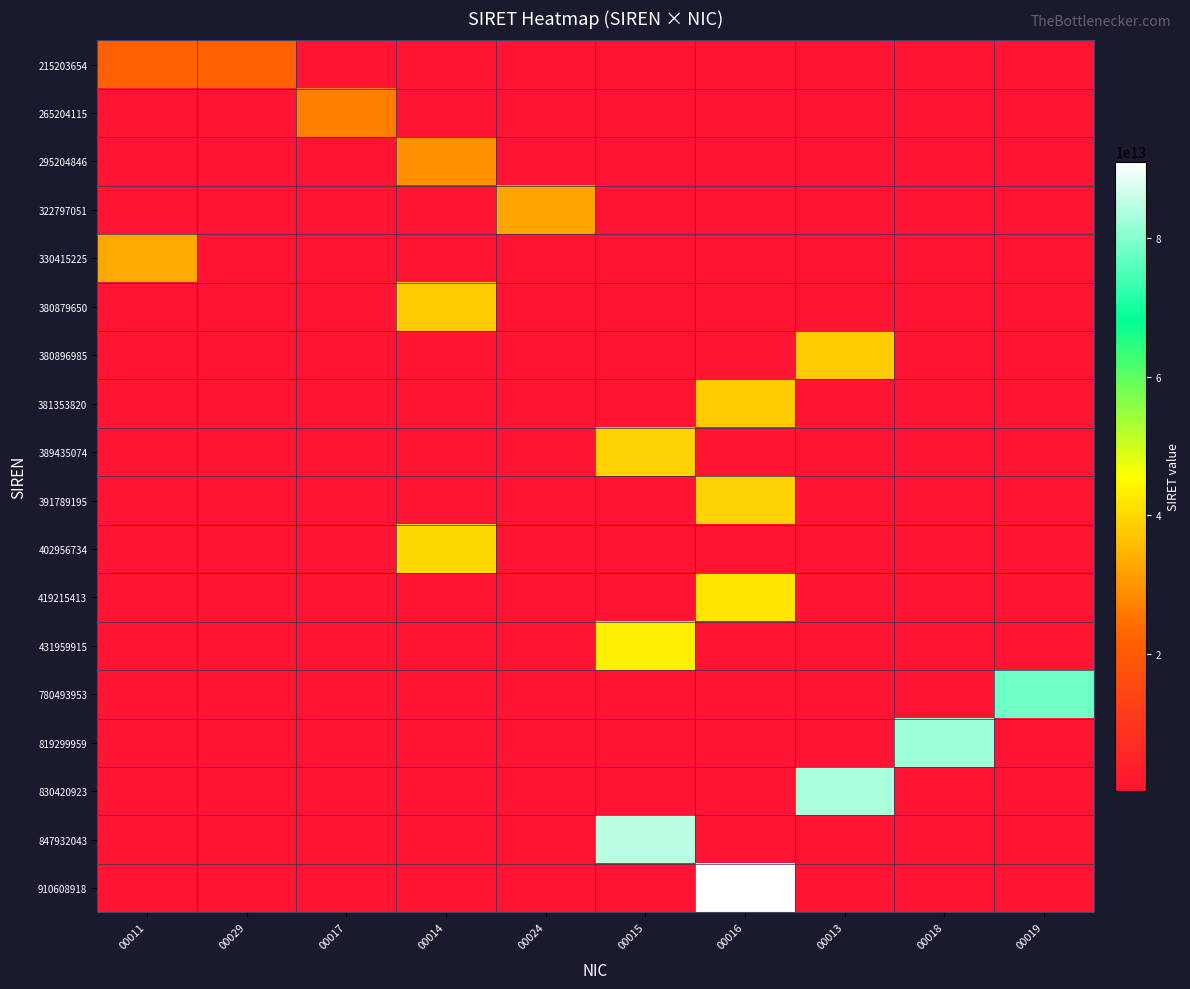

At which category does the chart reach its minimum across all series?

00017